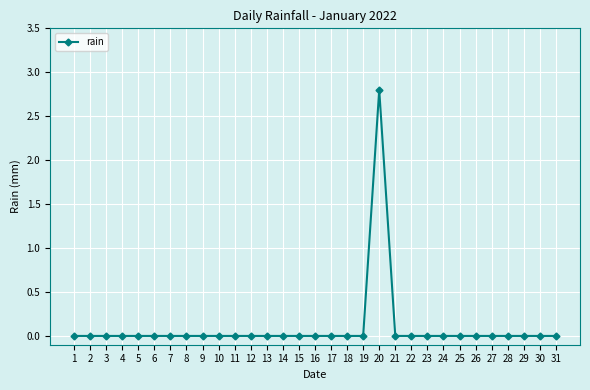

What is the change in value from 20 to 22?

-2.8